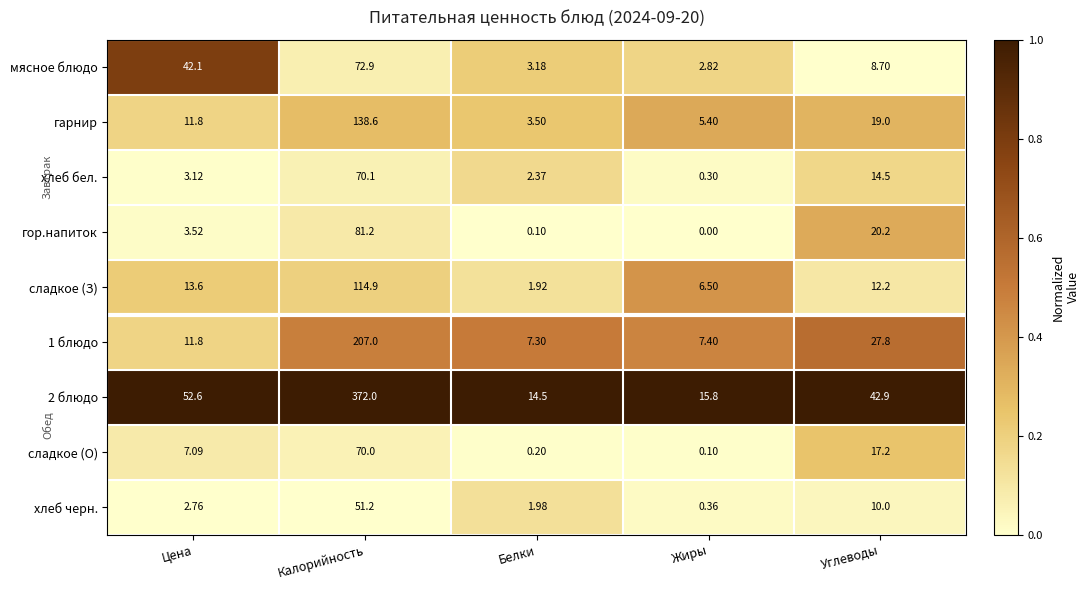

At which category is the sum across all series the highest?

Калорийность